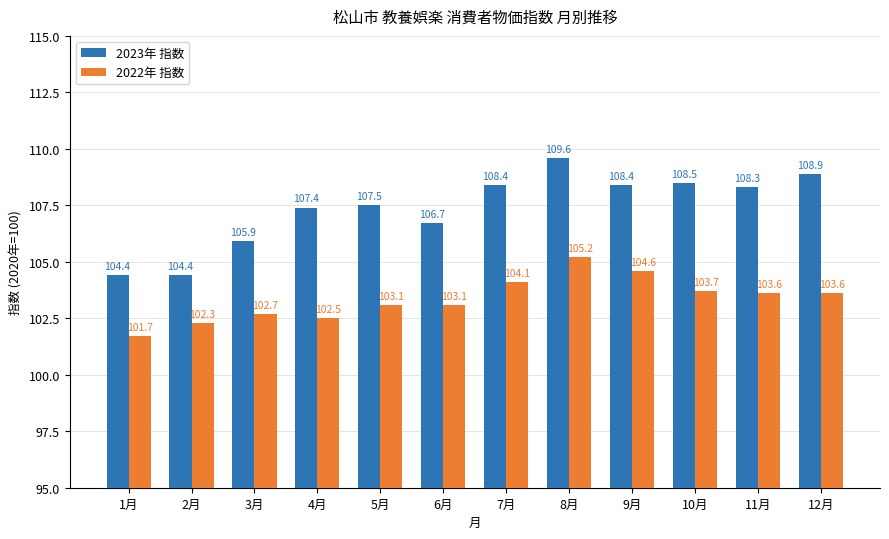

What is the difference between the maximum and minimum values in the 2022年 指数 series?

3.5